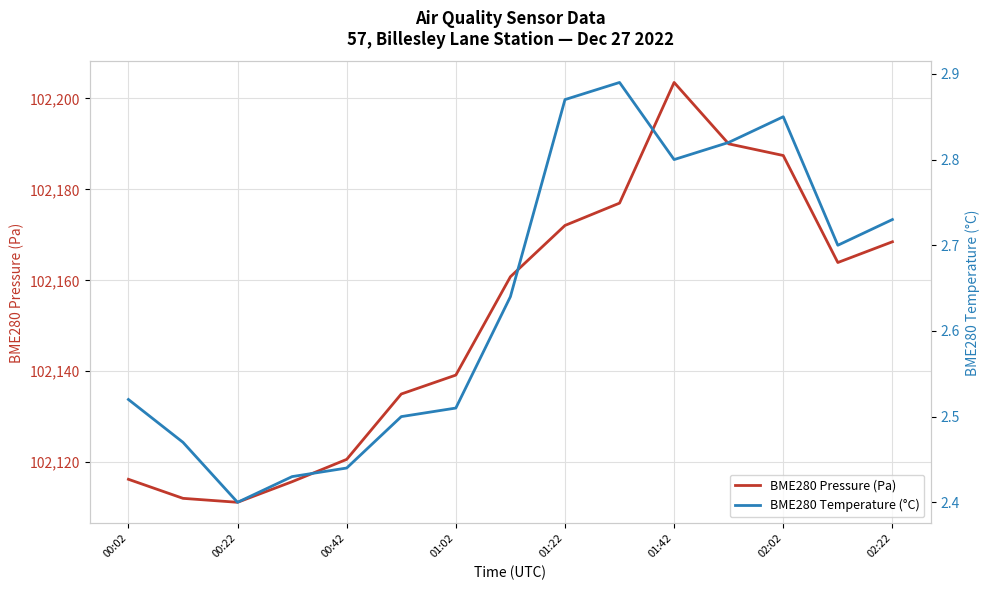

What are all the series names shown in the legend?

BME280 Pressure (Pa), BME280 Temperature (°C)